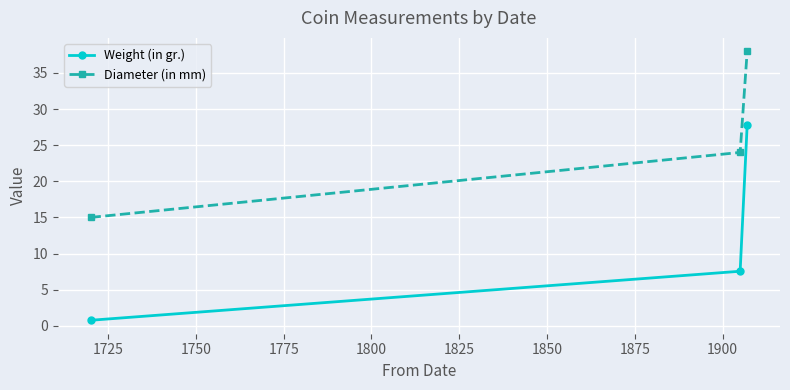

What is the value of the Weight (in gr.) point at the 3rd from the left?

27.8